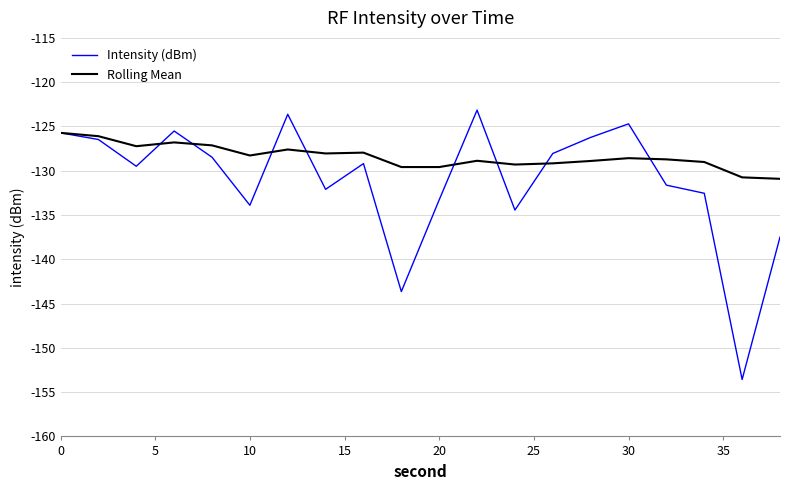

What is the minimum value shown in the chart?

-153.6